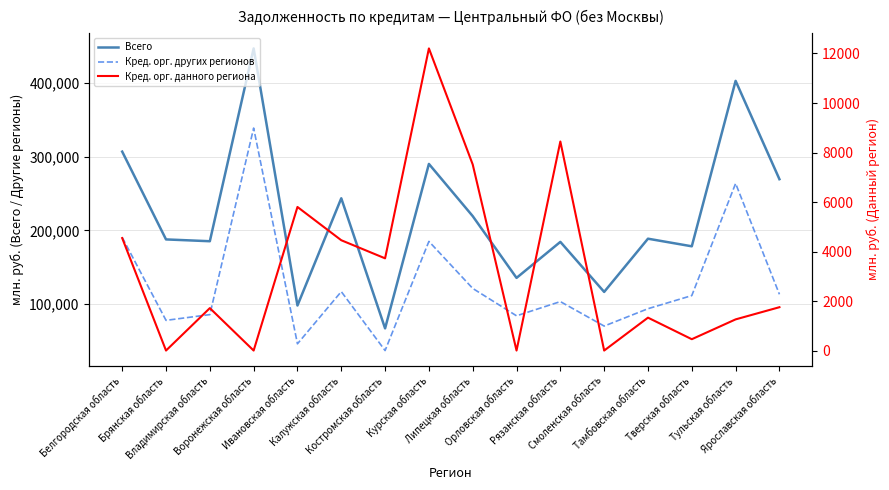

At which label does Кред. орг. данного региона reach its minimum?

Брянская область